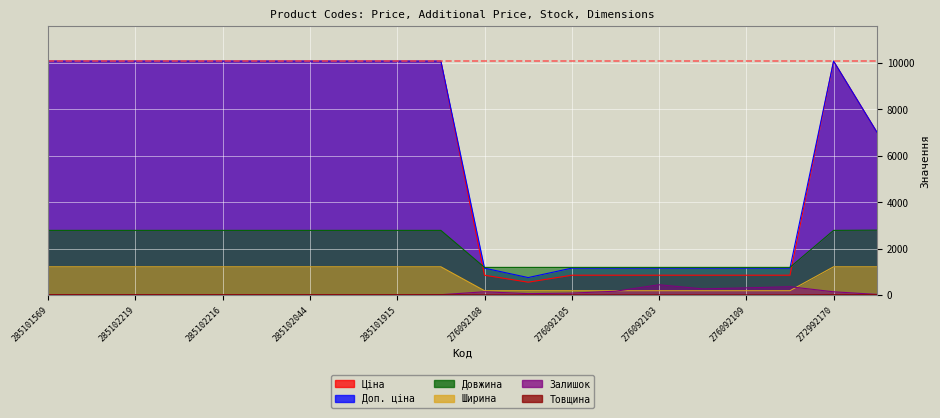

How many interior local peaks does the Товщина series have?

1